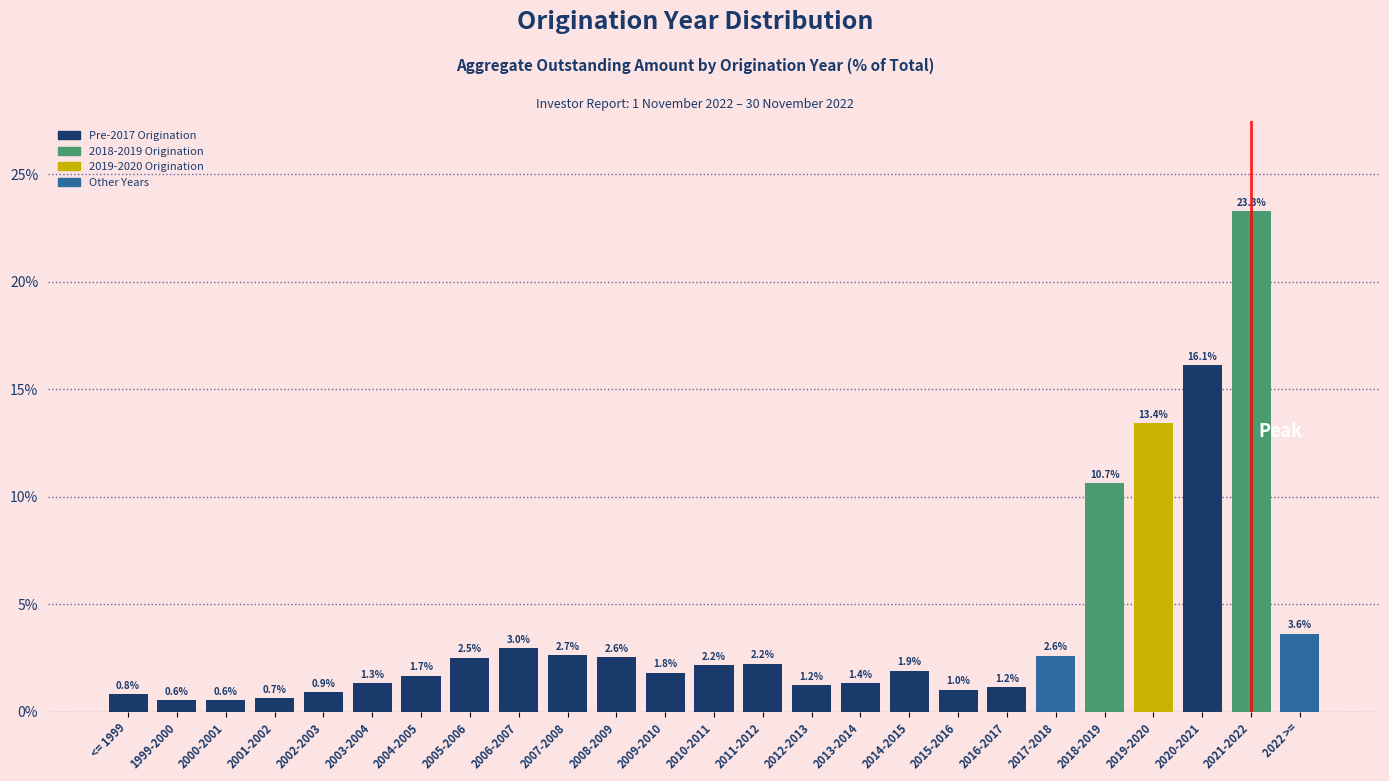

Reading left to right, what are all the values shown in this chart?

0.8	0.6	0.6	0.7	0.9	1.3	1.7	2.5	3.0	2.7	2.6	1.8	2.2	2.2	1.2	1.4	1.9	1.0	1.2	2.6	10.7	13.4	16.1	23.3	3.6